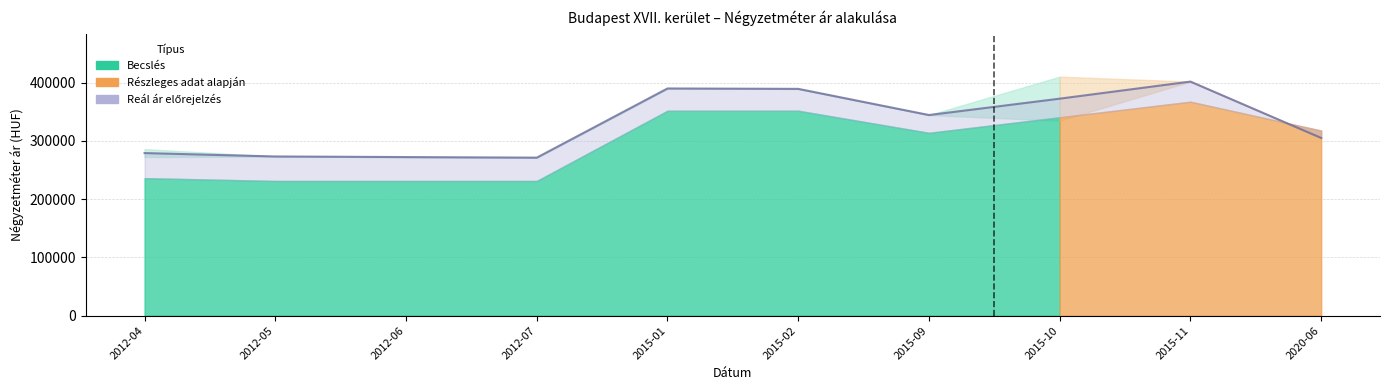

List the labels in order of value, smallest first.

2012-07, 2012-06, 2012-05, 2012-04, 2020-06, 2015-09, 2015-10, 2015-02, 2015-01, 2015-11